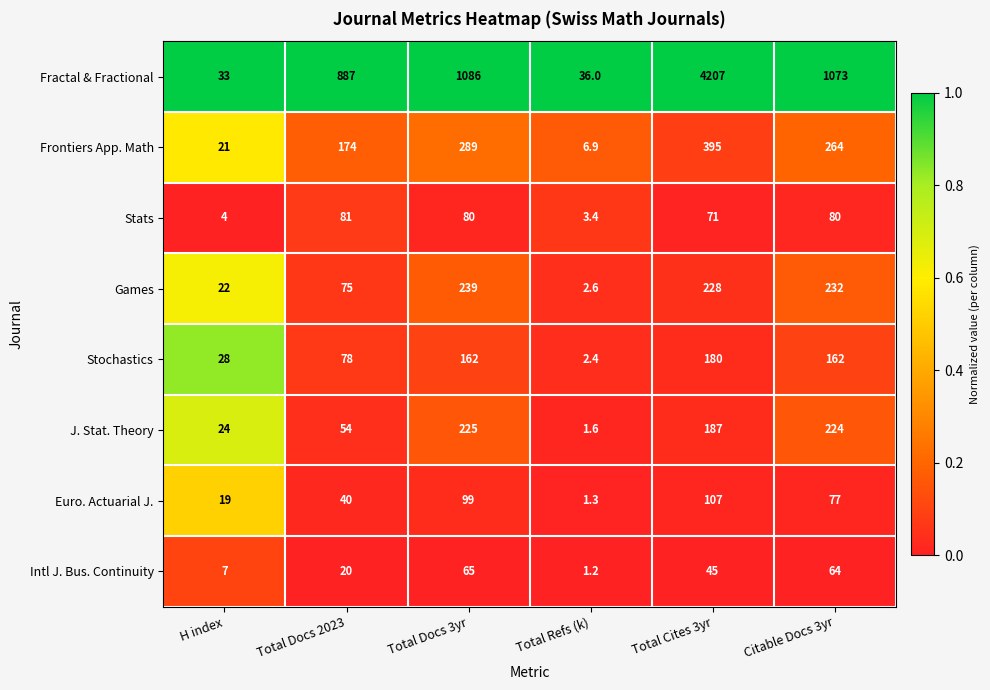

Which series has the widest spread of values?

Fractal & Fractional